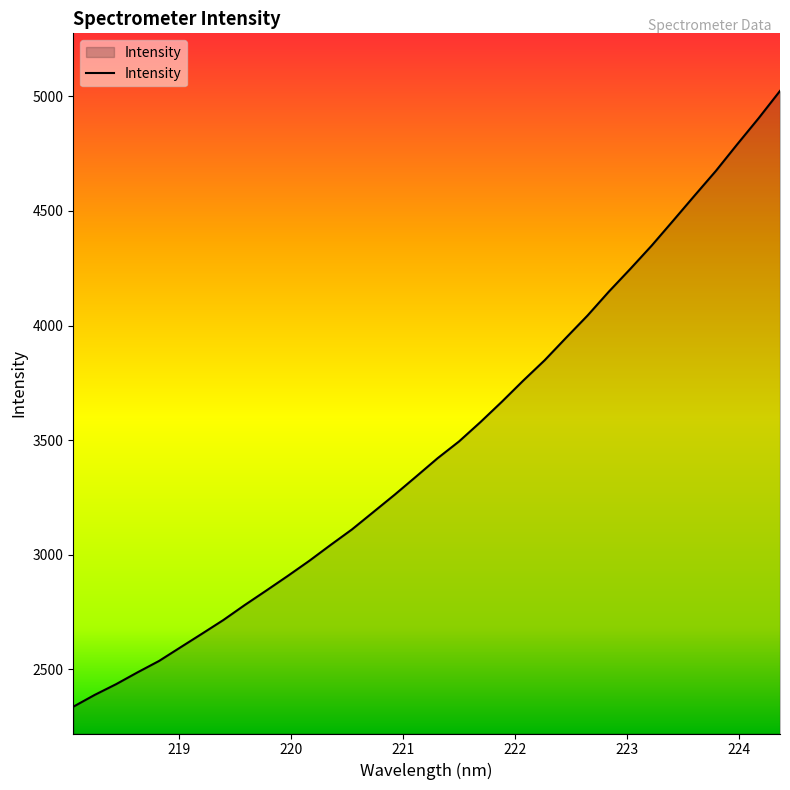

What is the difference between the maximum and minimum values?

2687.1